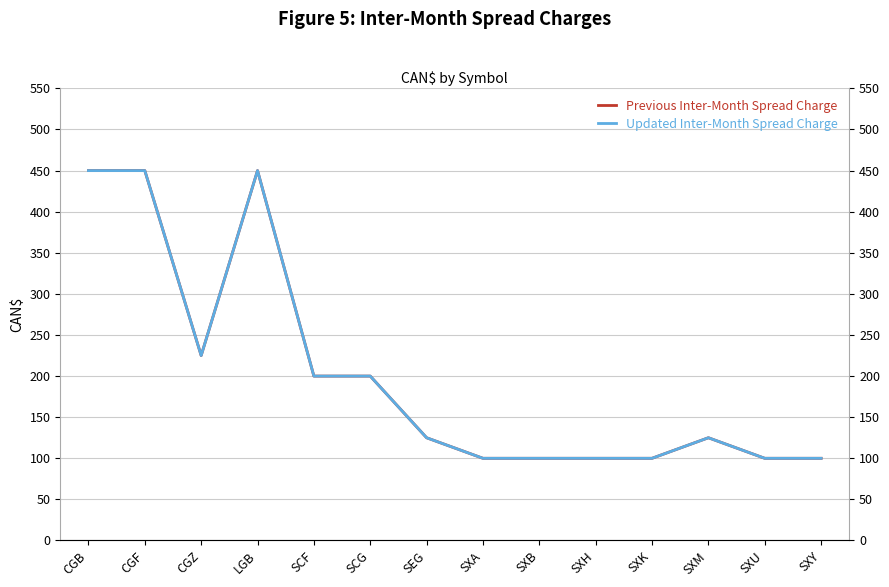

True or false: Updated Inter-Month Spread Charge has more than 2 interior local peaks.

False